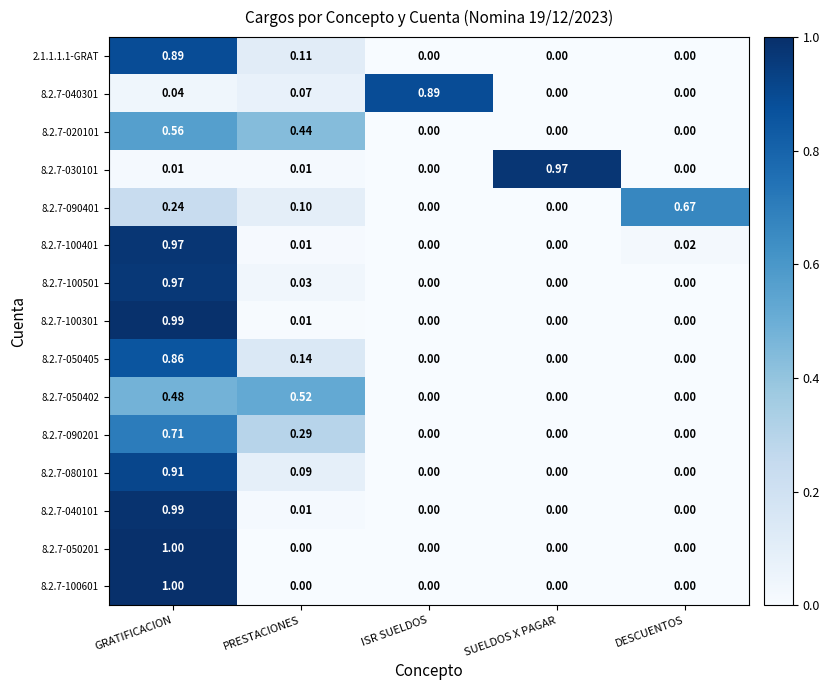

Which category has the highest value across all series?

GRATIFICACION